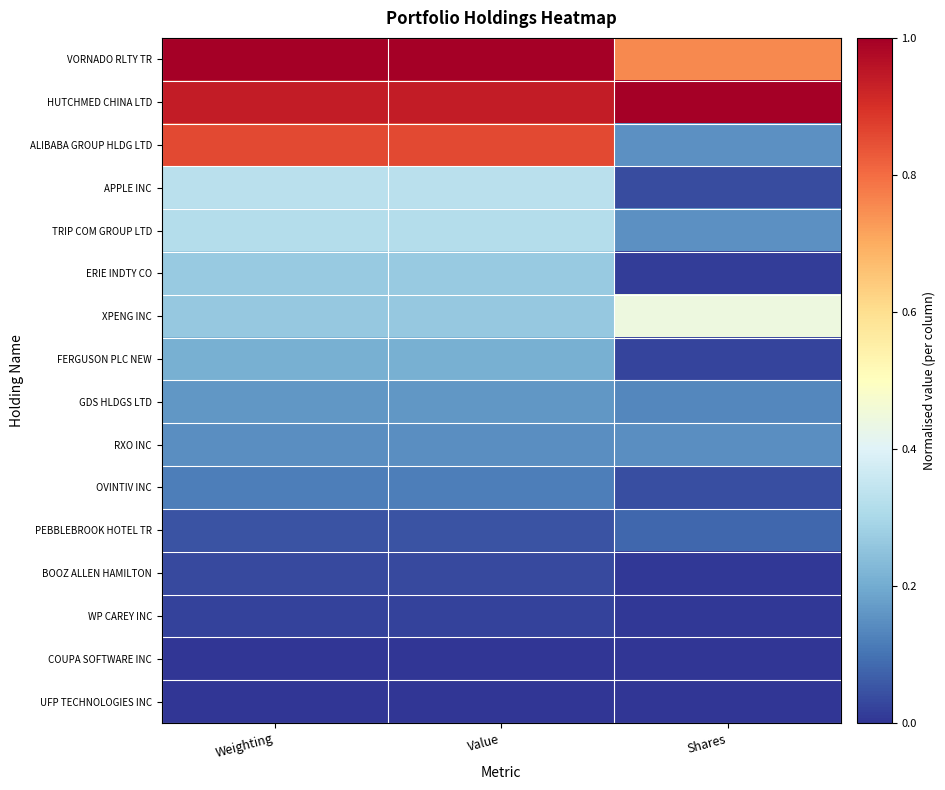

List the series in order of their peak value, lowest first.

UFP TECHNOLOGIES INC, COUPA SOFTWARE INC, WP CAREY INC, BOOZ ALLEN HAMILTON, PEBBLEBROOK HOTEL TR, OVINTIV INC, RXO INC, GDS HLDGS LTD, FERGUSON PLC NEW, ERIE INDTY CO, TRIP COM GROUP LTD, APPLE INC, XPENG INC, ALIBABA GROUP HLDG LTD, VORNADO RLTY TR, HUTCHMED CHINA LTD